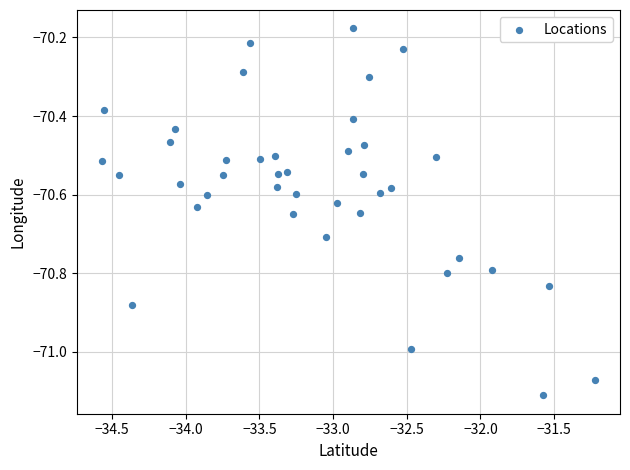

What is the range of X values (max minus min)?

3.3